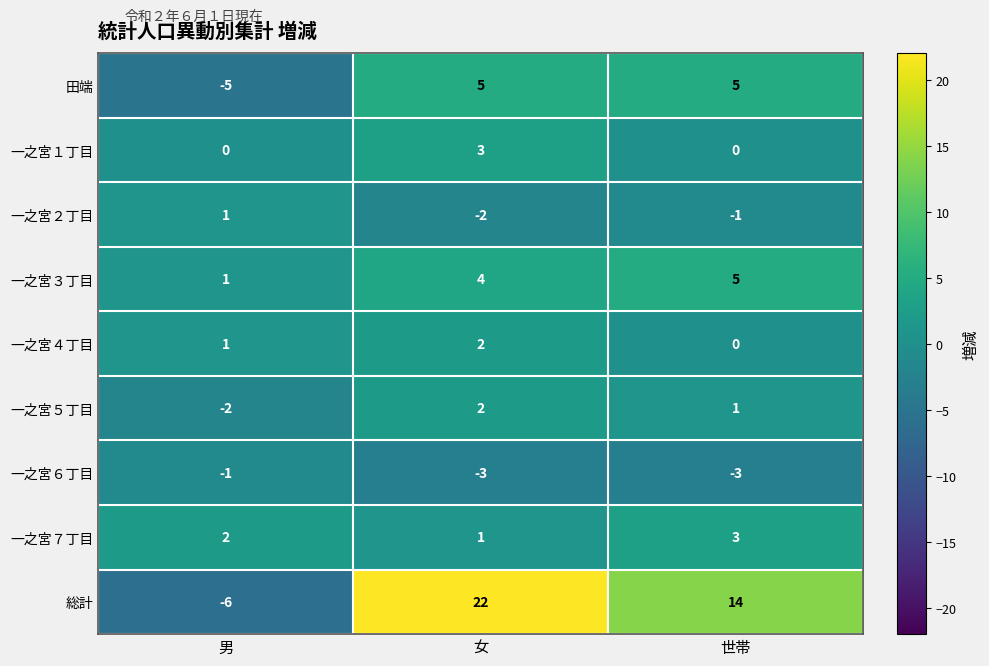

What is the sum of all 一之宮４丁目 values?

3